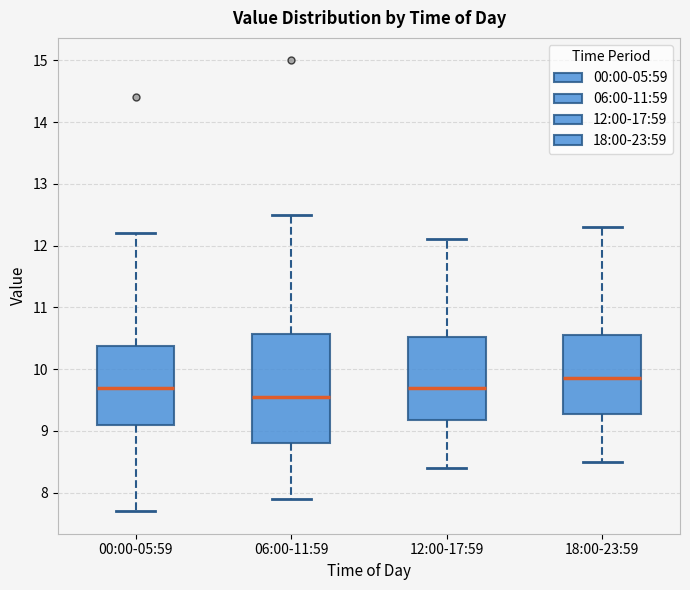

Where does the median line of the box for 06:00-11:59 sit on the y-axis? The values are not printed on the chart, so give them approximately, as read against the axis.

9.6